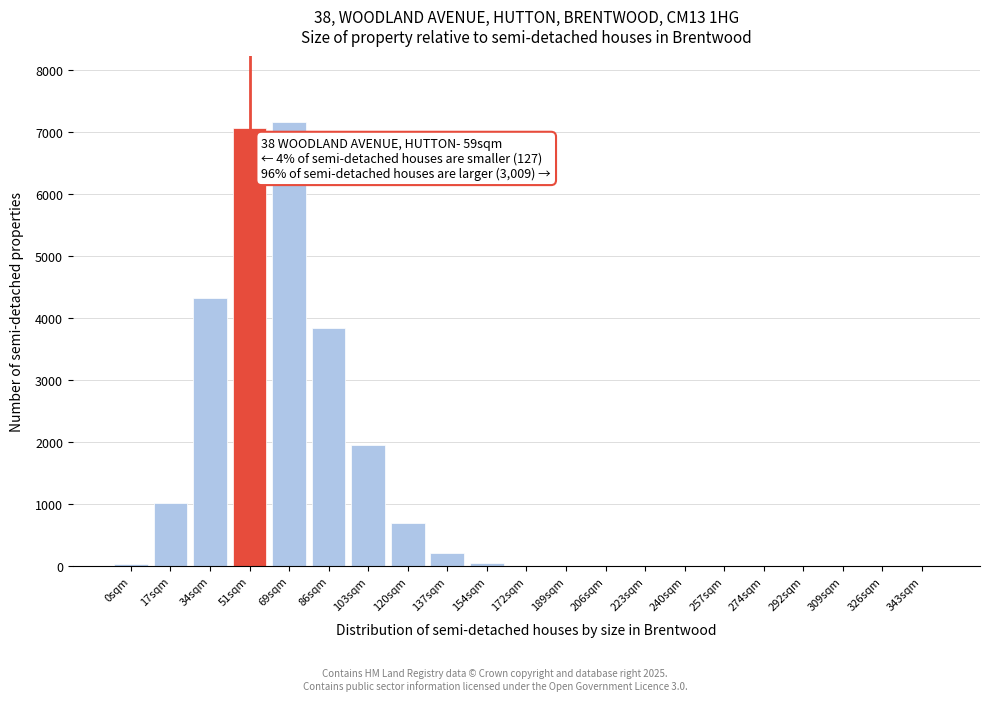

At which label is the value closest to 3579?

86sqm